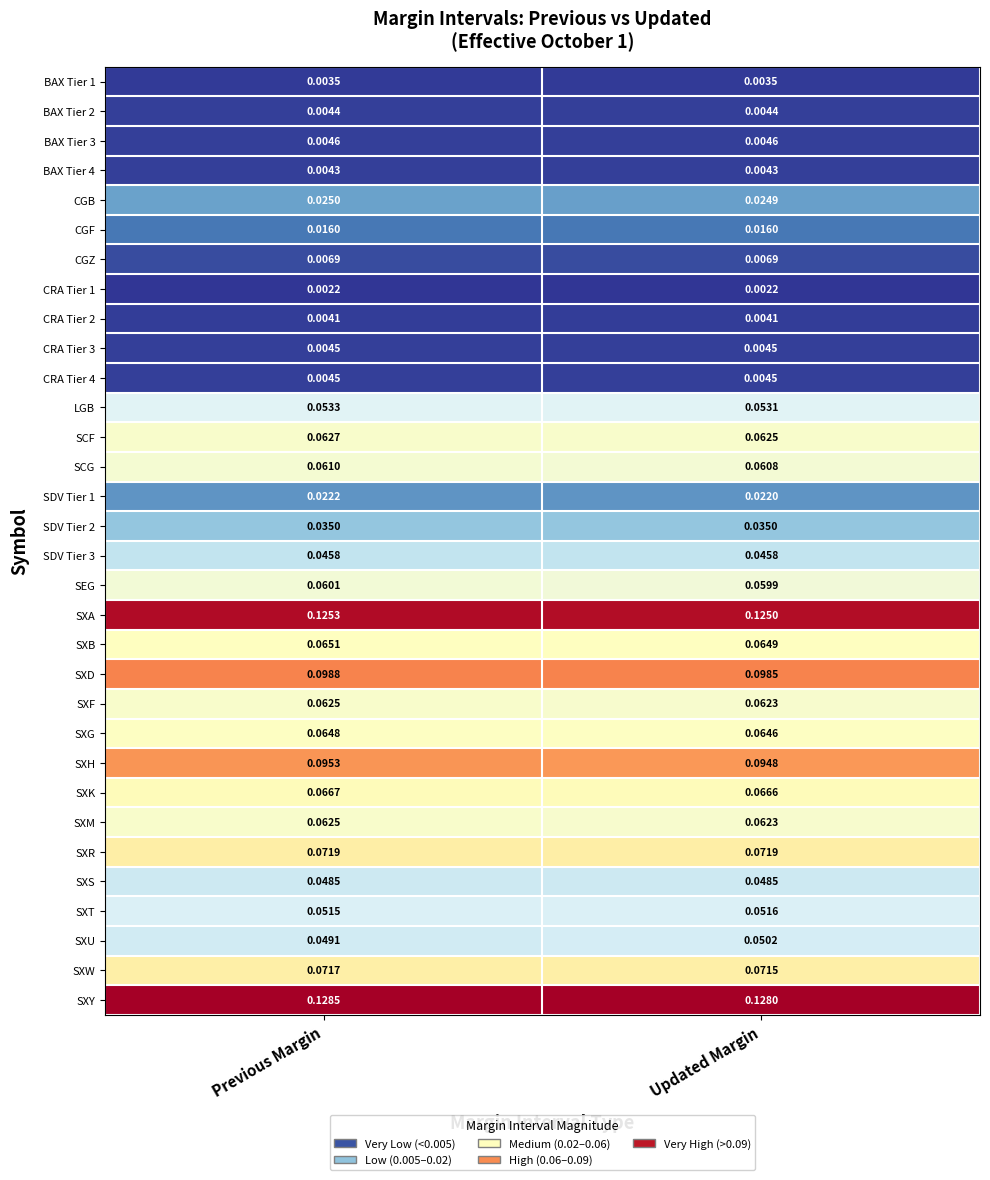

At which label does SDV Tier 1 reach its minimum?

Updated Margin